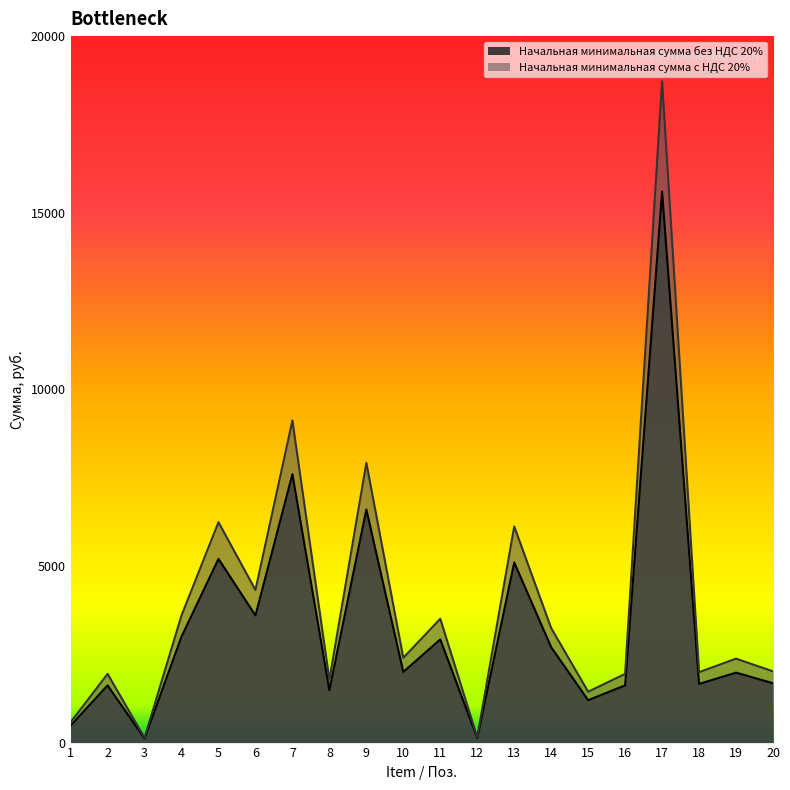

Which series has the largest total across all categories?

Начальная минимальная сумма с НДС 20%